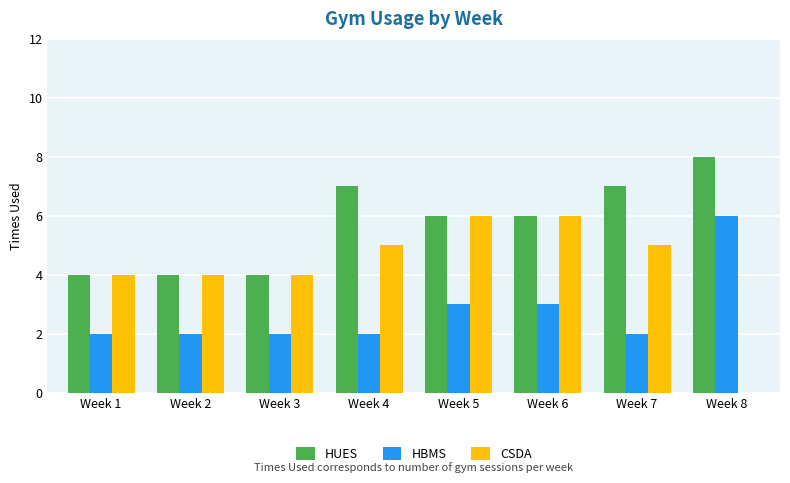

Which series has the largest total across all categories?

HUES